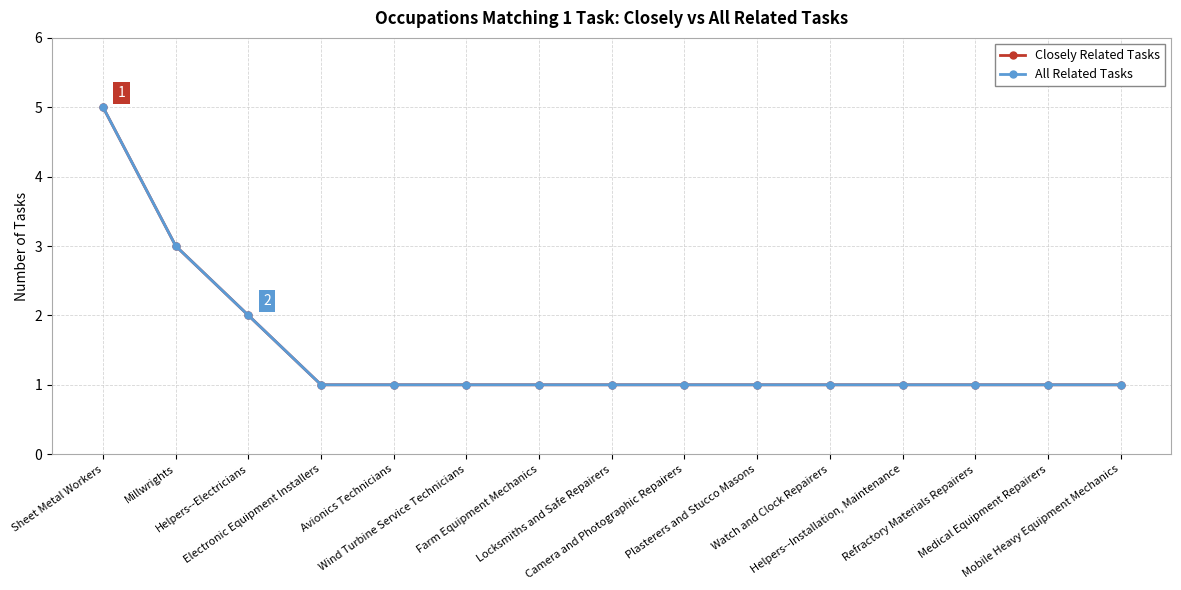

What is the minimum value shown in the chart?

1